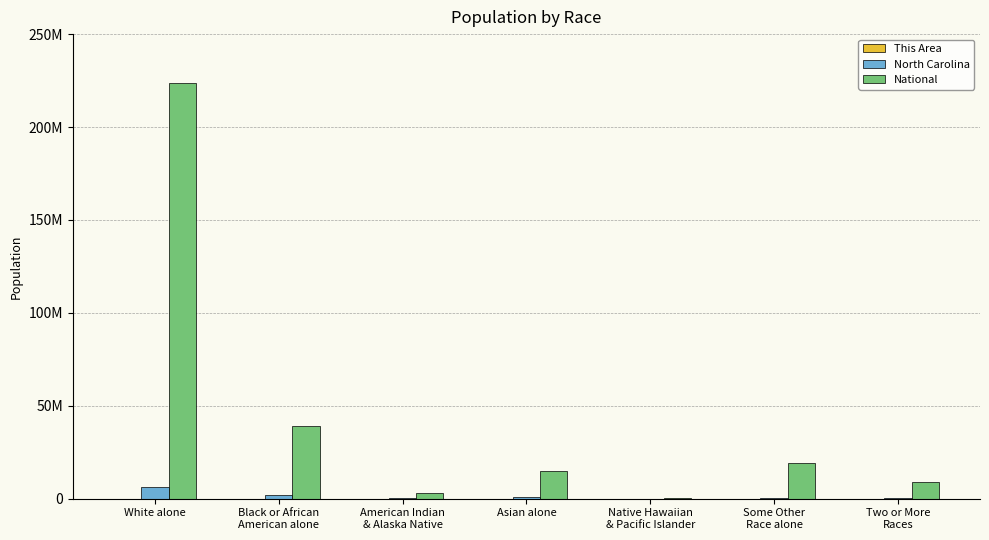

At how many categories does at least one series exceed 102151313?

1